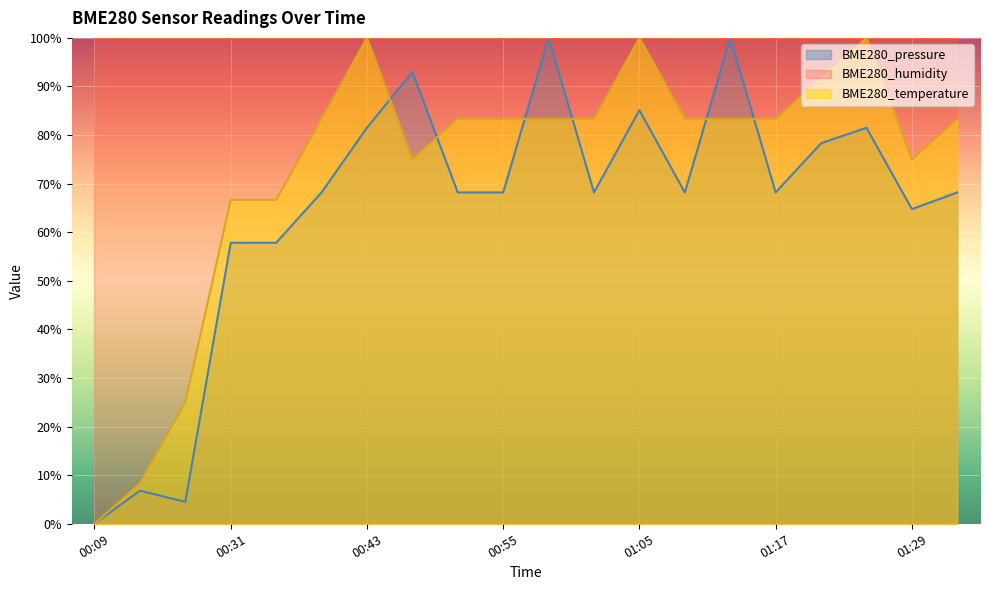

True or false: BME280_pressure has a value of 100.0 at 01:12.

True